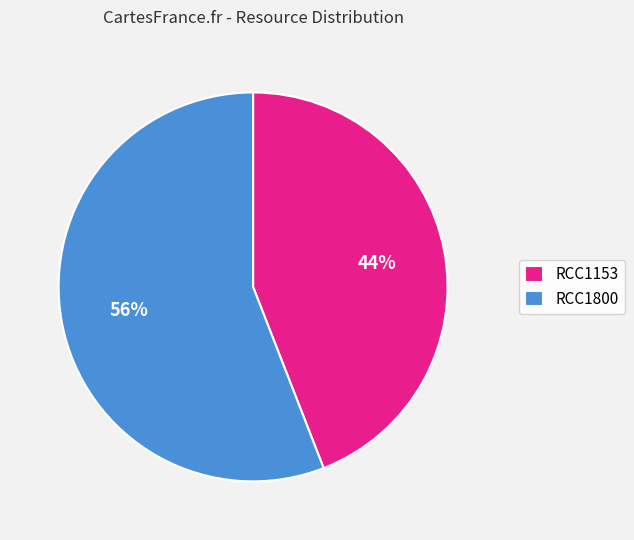

Which has a higher value, RCC1153 or RCC1800?

RCC1800